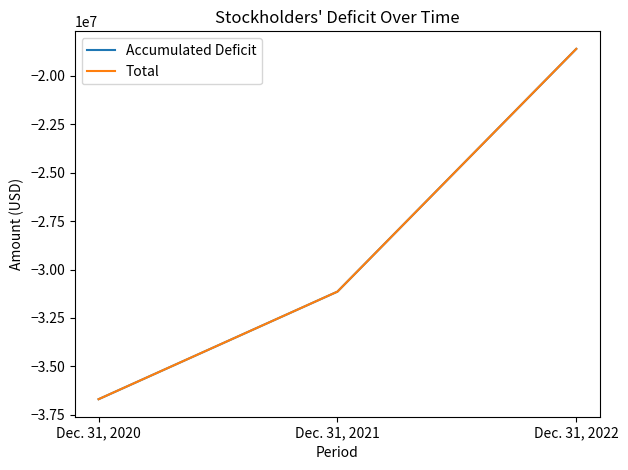

Which label corresponds to the smallest value in the chart?

Dec. 31, 2020